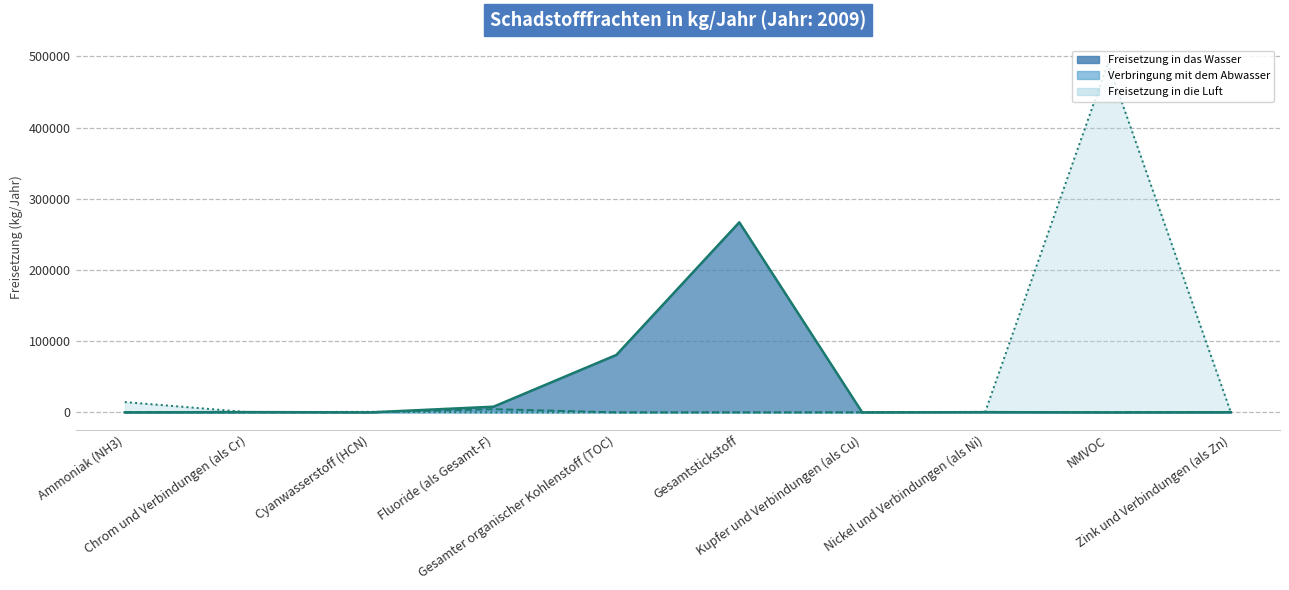

At which label is Freisetzung in das Wasser closest to 133500?

Gesamter organischer Kohlenstoff (TOC)